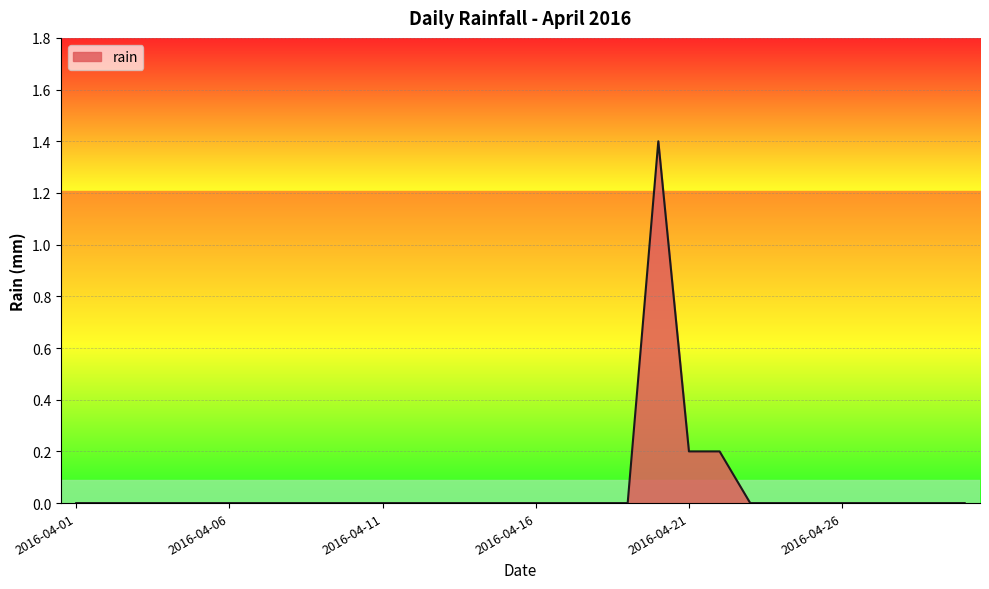

What is the difference between the maximum and minimum values?

1.4